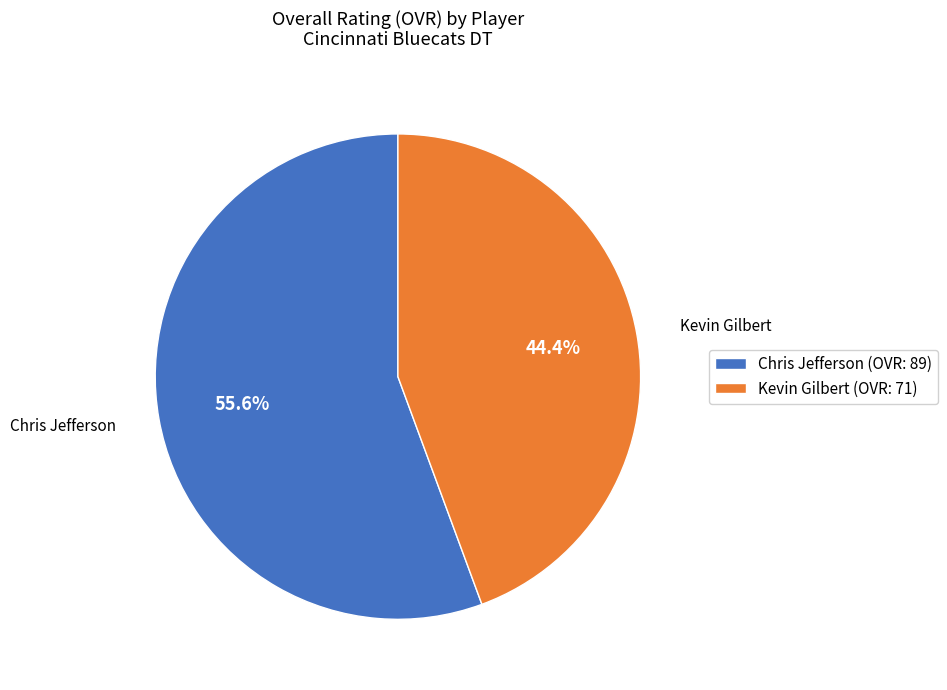

Count the number of slices in the pie.

2